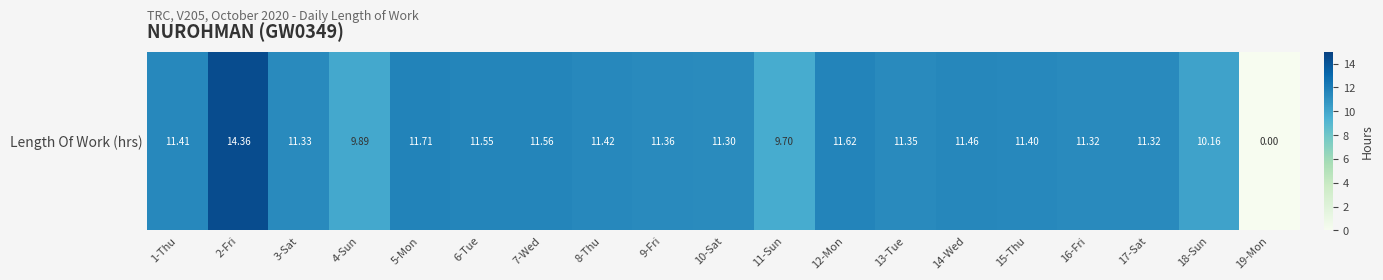

What is the difference between the values at 7-Wed and 16-Fri?

0.2